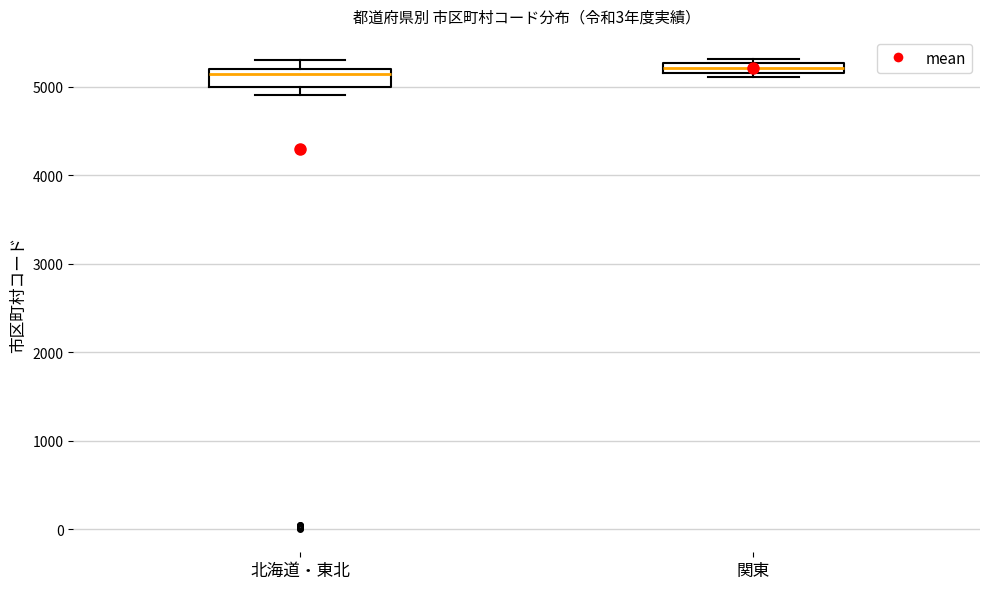

Where is the lower edge of the box for 関東 on the y-axis? The values are not printed on the chart, so give them approximately, as read against the axis.

5200